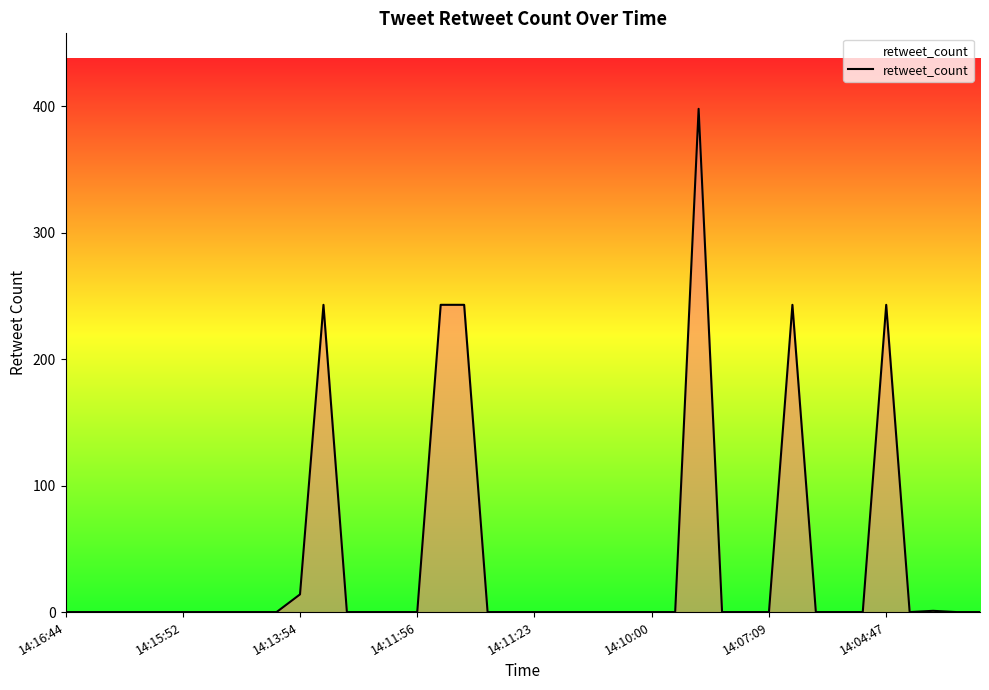

What is the difference between the maximum and minimum values?

398